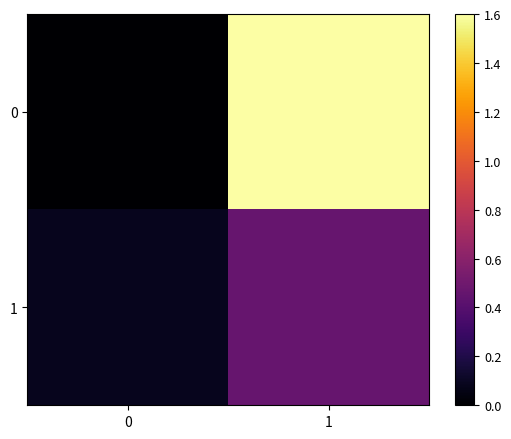

List the series in order of their peak value, highest first.

0, 1